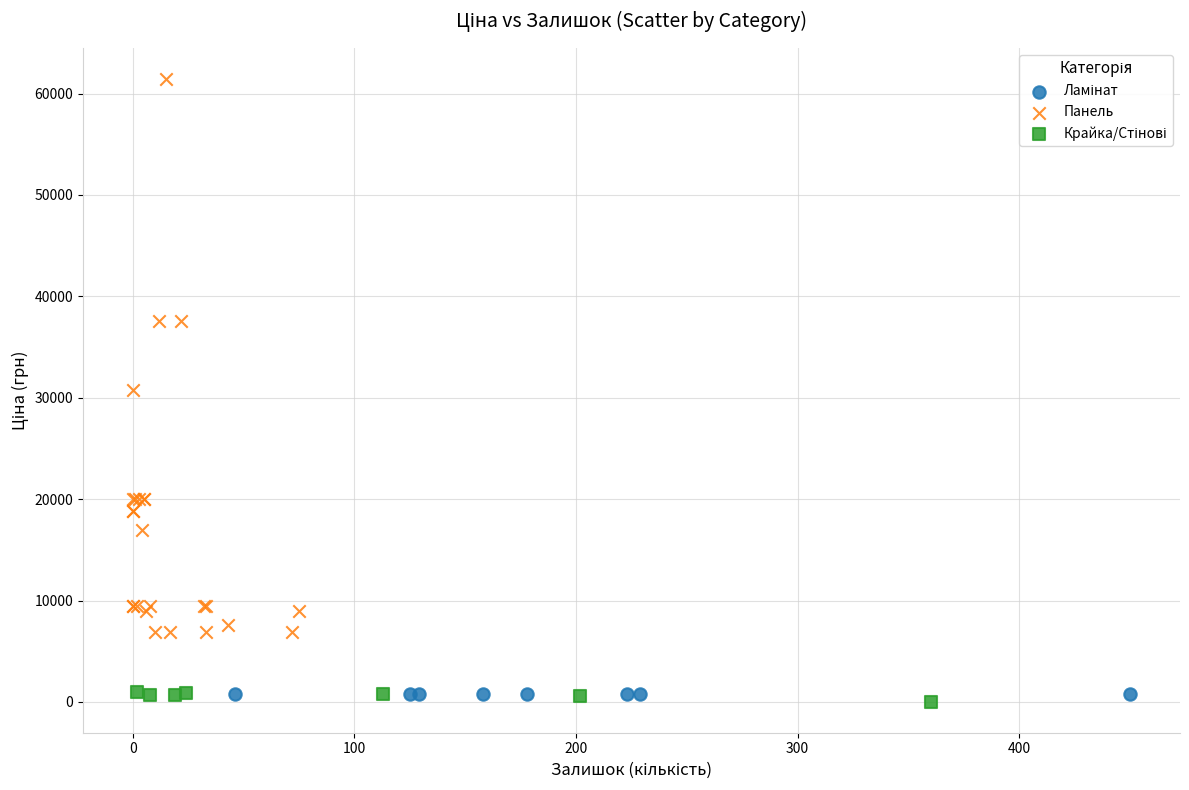

Which series contains the highest Y value?

Панель